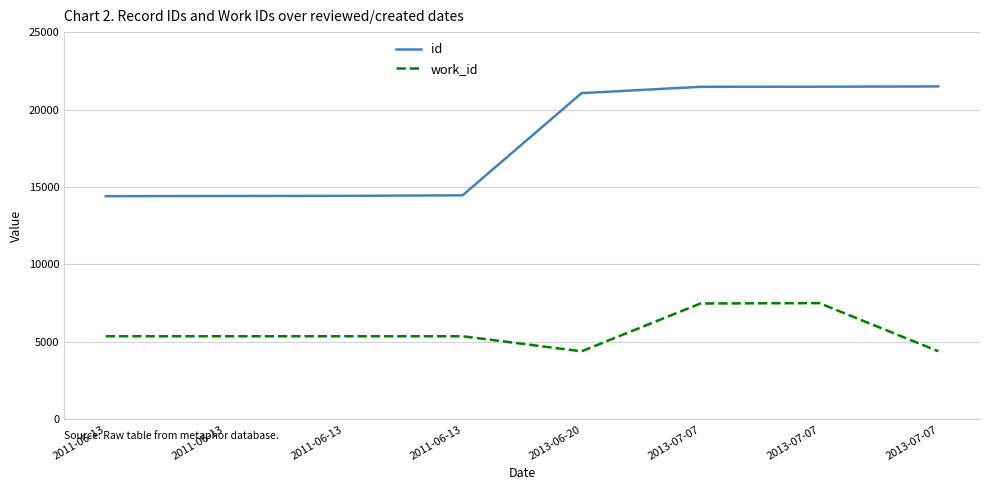

At which label does id first exceed 21061?

2013-07-07